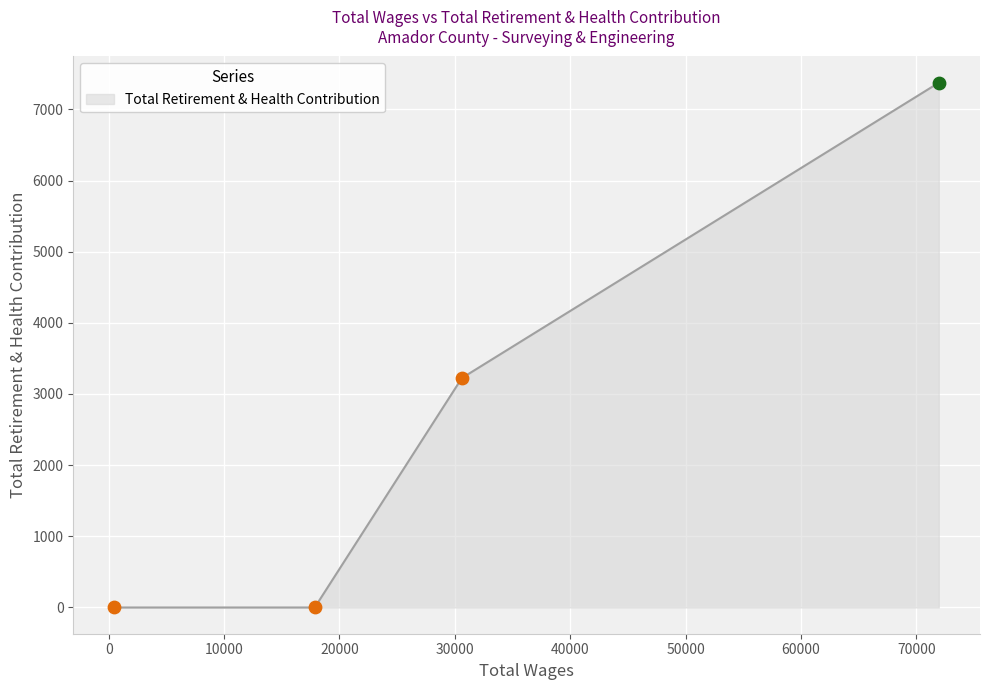

What is the sum of all values?

10598